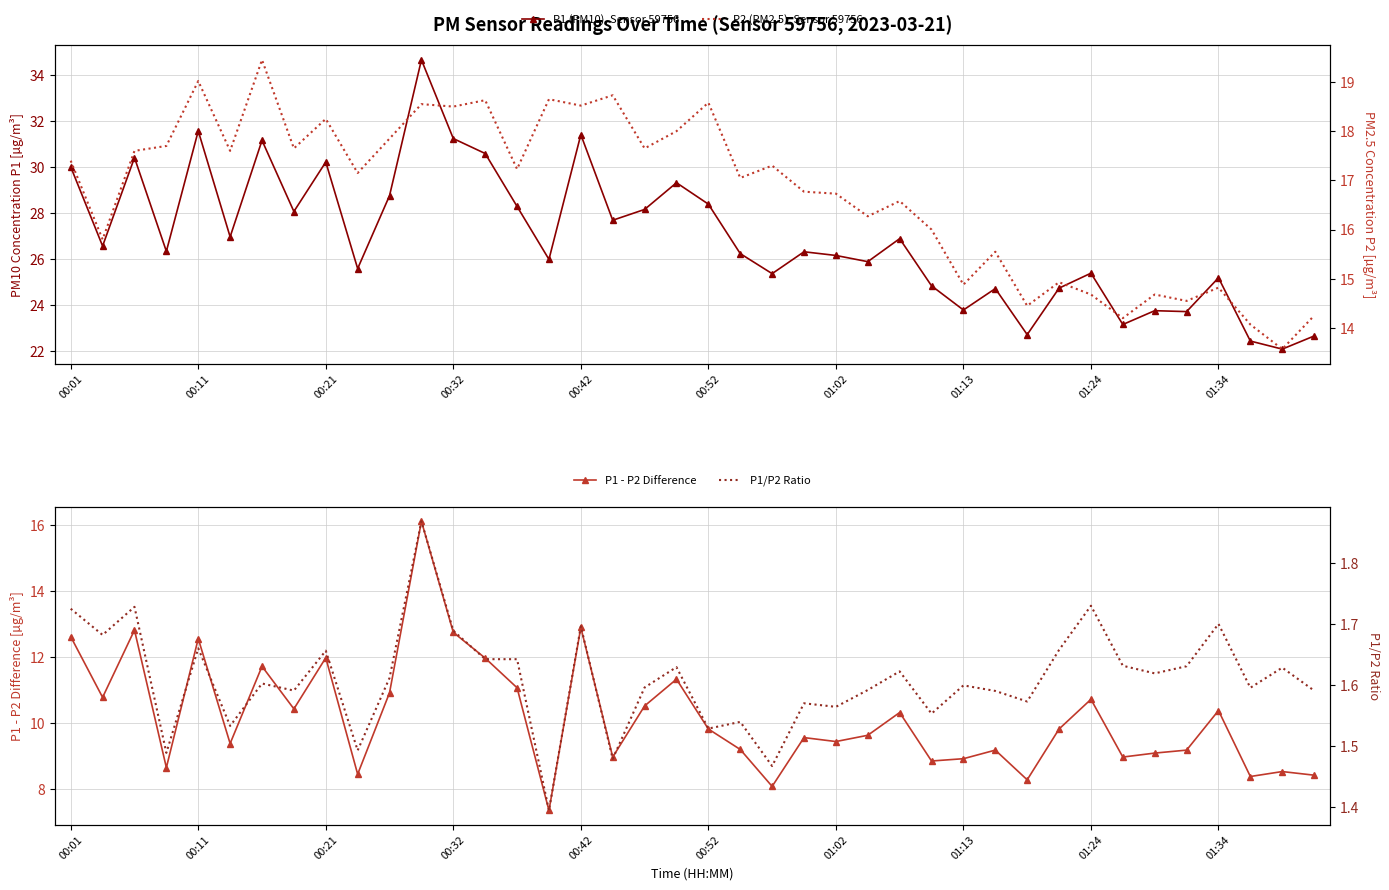

What is the difference between the maximum and minimum values in the P1/P2 Ratio series?

0.5